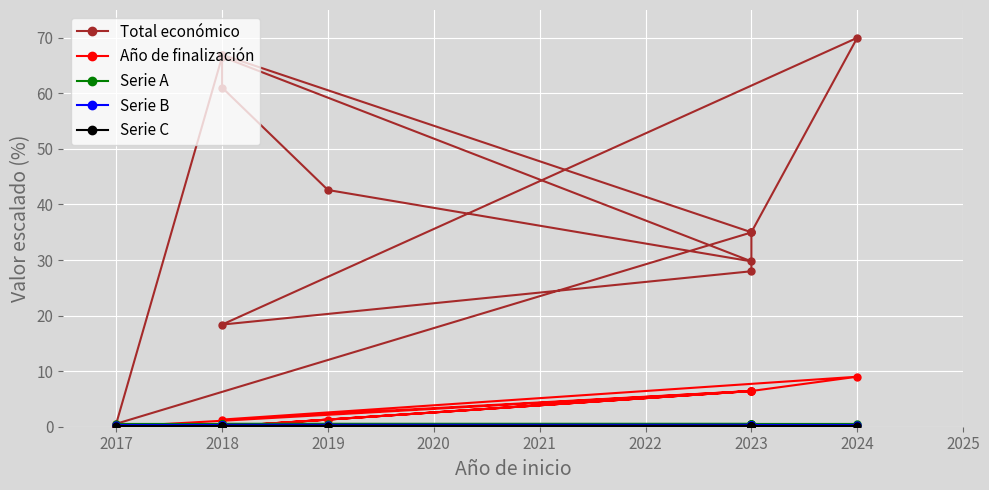

True or false: Serie A and Año de finalización cross at least once.

True